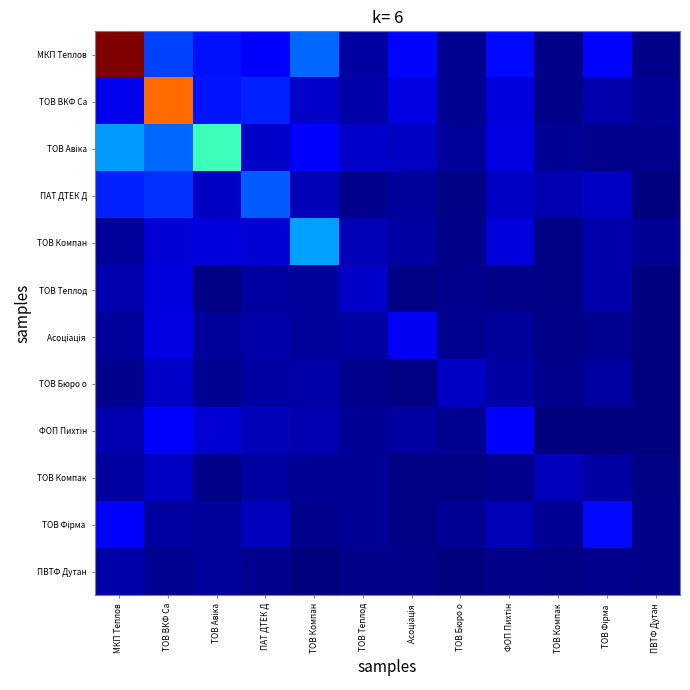

Which label corresponds to the smallest value in the chart?

ПВТФ Дутан